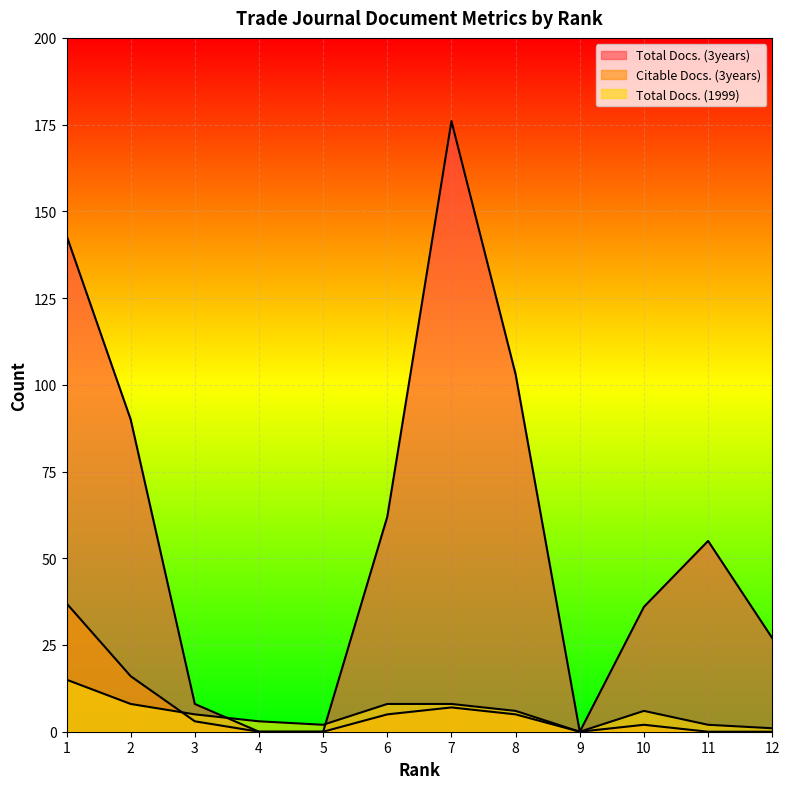

At which label is Total Docs. (3years) closest to 88?

2